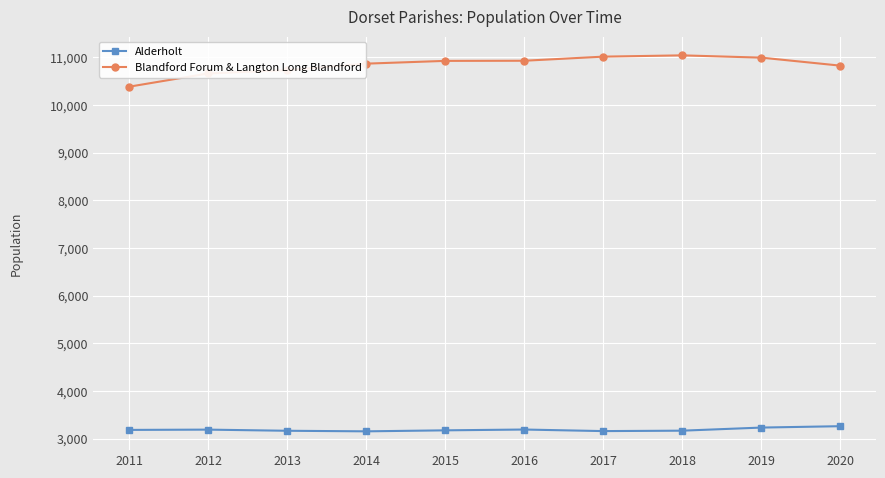

What is the greatest value displayed?

11040